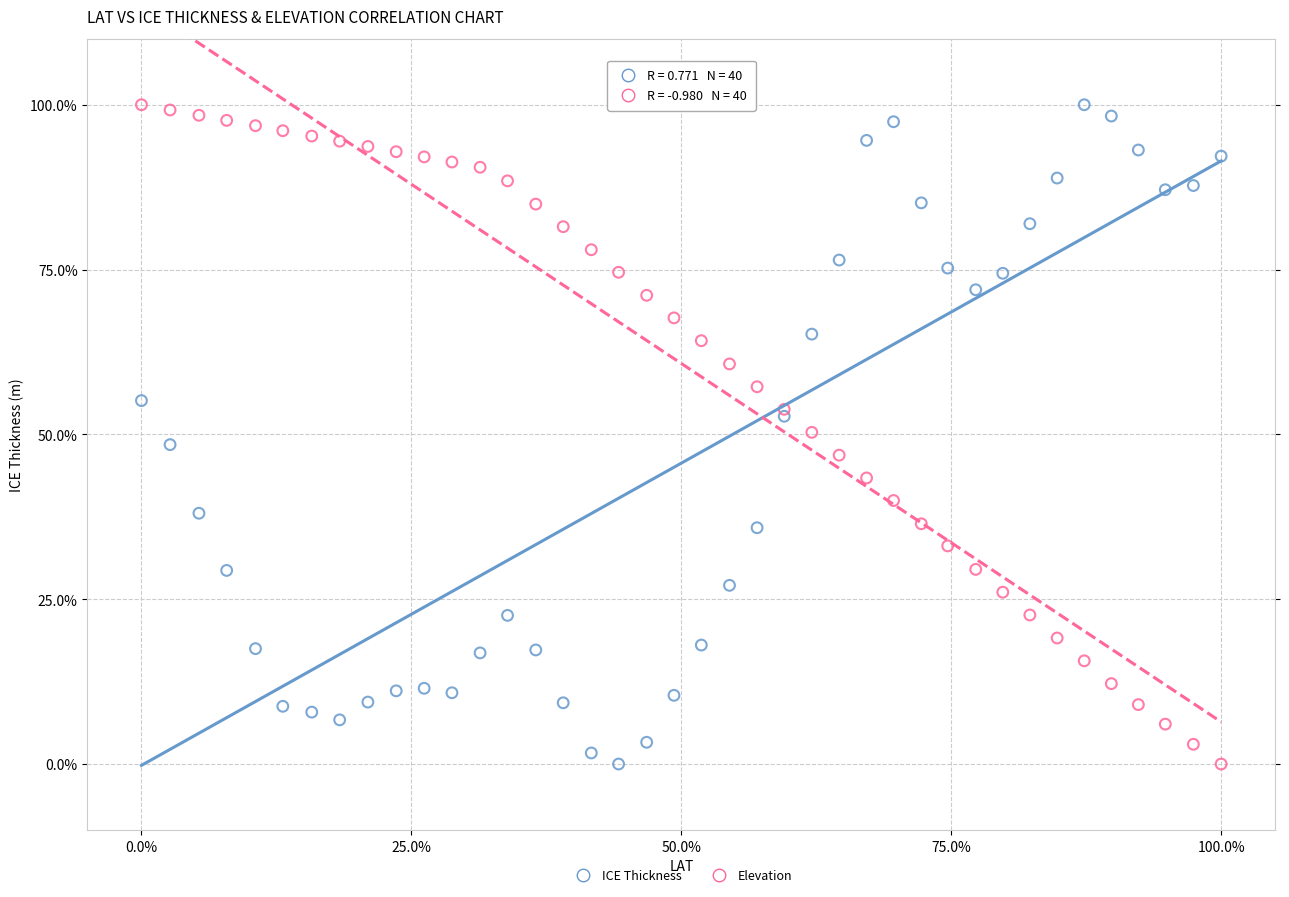

What is the X range (max minus min) for the scatter plot?

100.0